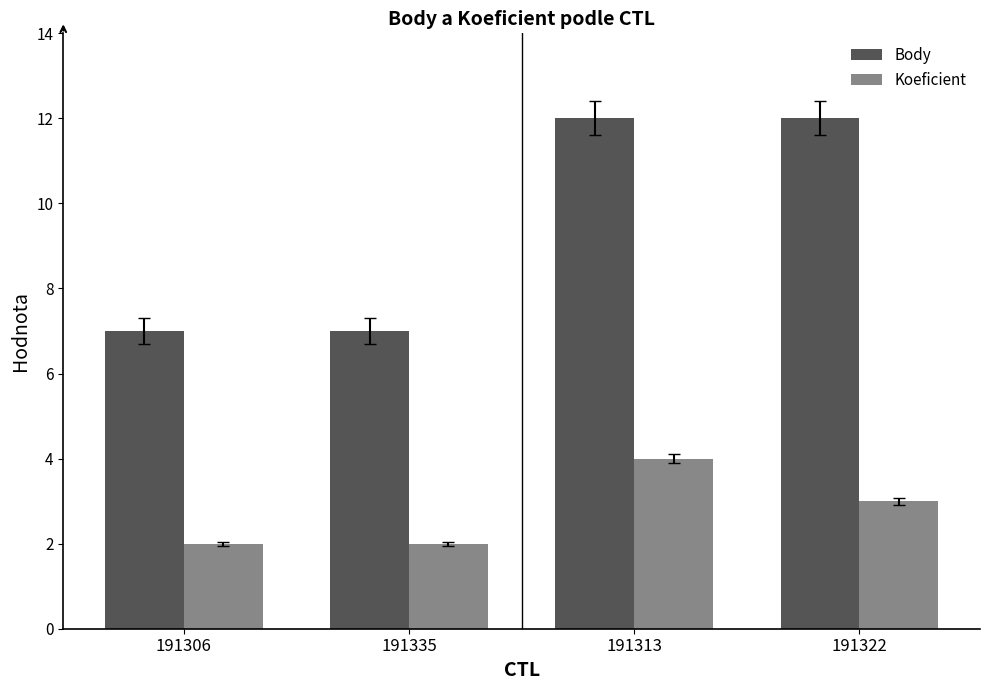

What are all the series names shown in the legend?

Body, Koeficient